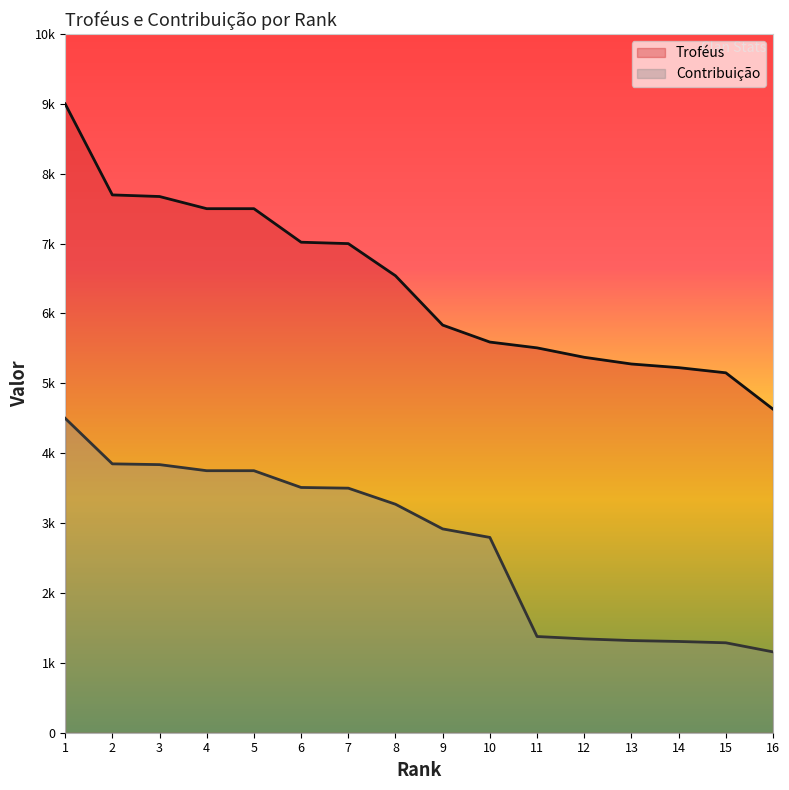

Which has a higher value, 11 or 10?

10